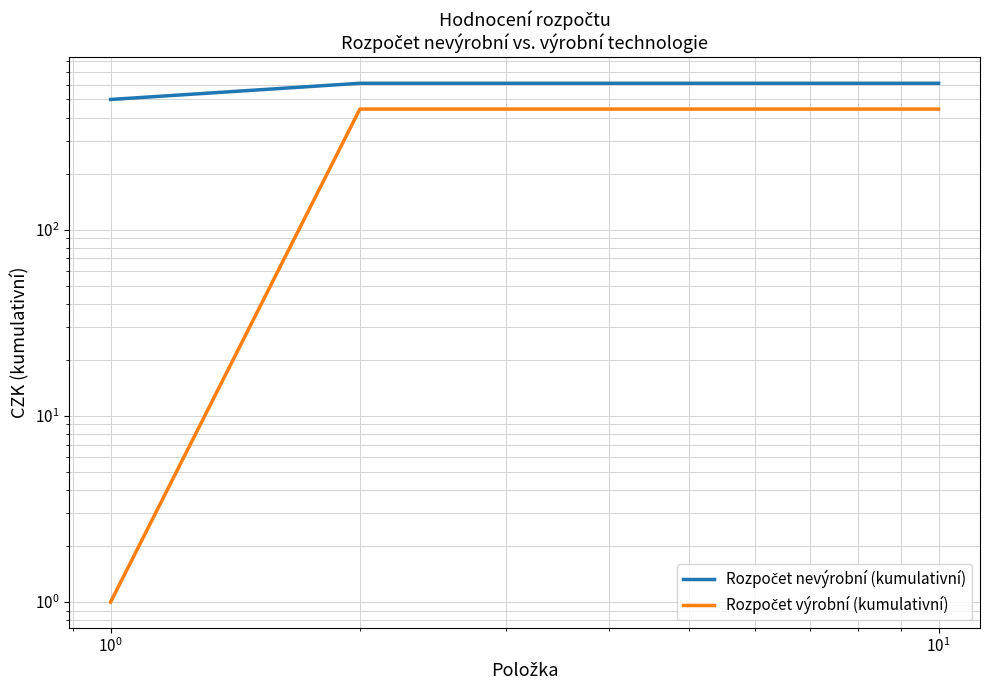

What is the difference between the second highest and minimum values in the Rozpočet výrobní (kumulativní) series?

443